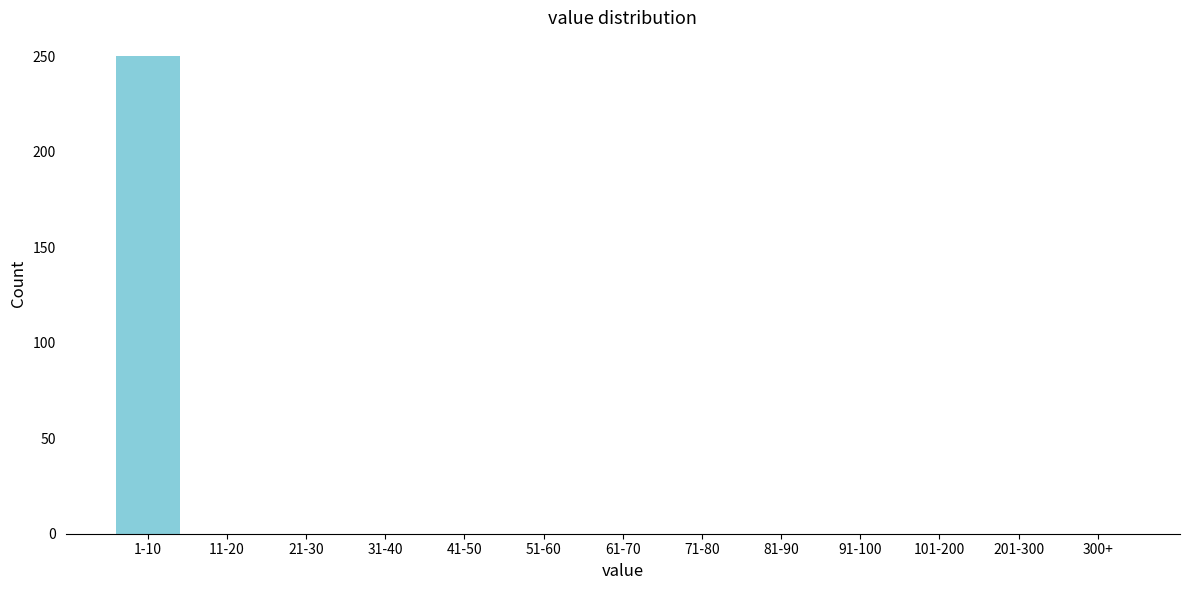

Reading left to right, list all the values displayed in this chart.

1-10=250	11-20=0	21-30=0	31-40=0	41-50=0	51-60=0	61-70=0	71-80=0	81-90=0	91-100=0	101-200=0	201-300=0	300+=0